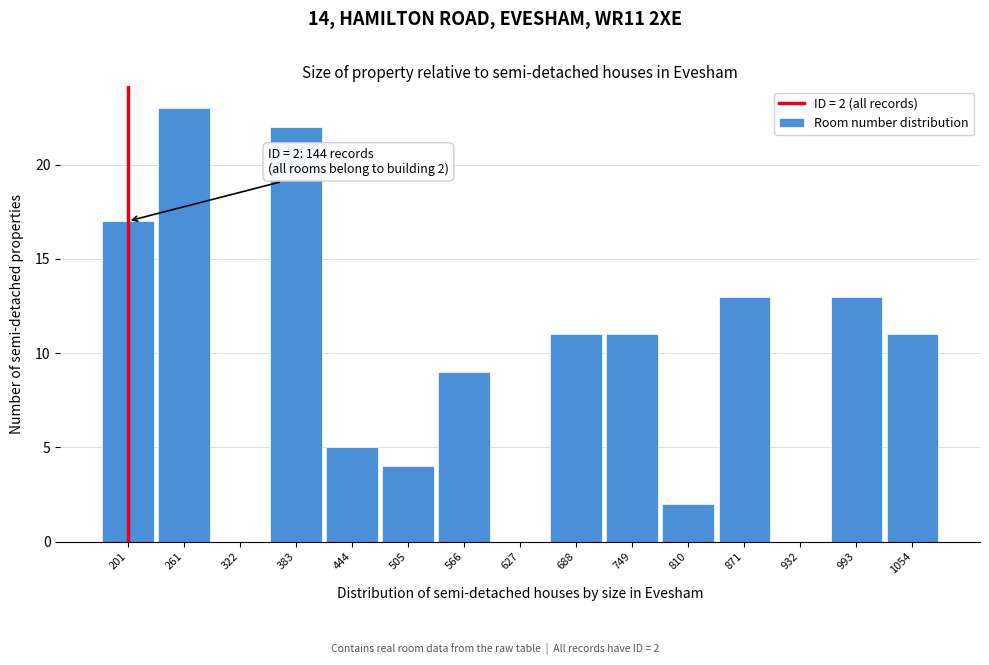

Reading left to right, transcribe all the data shown in this chart.

201=17	261=23	322=0	383=22	444=5	505=4	566=9	627=0	688=11	749=11	810=2	871=13	932=0	993=13	1054=11